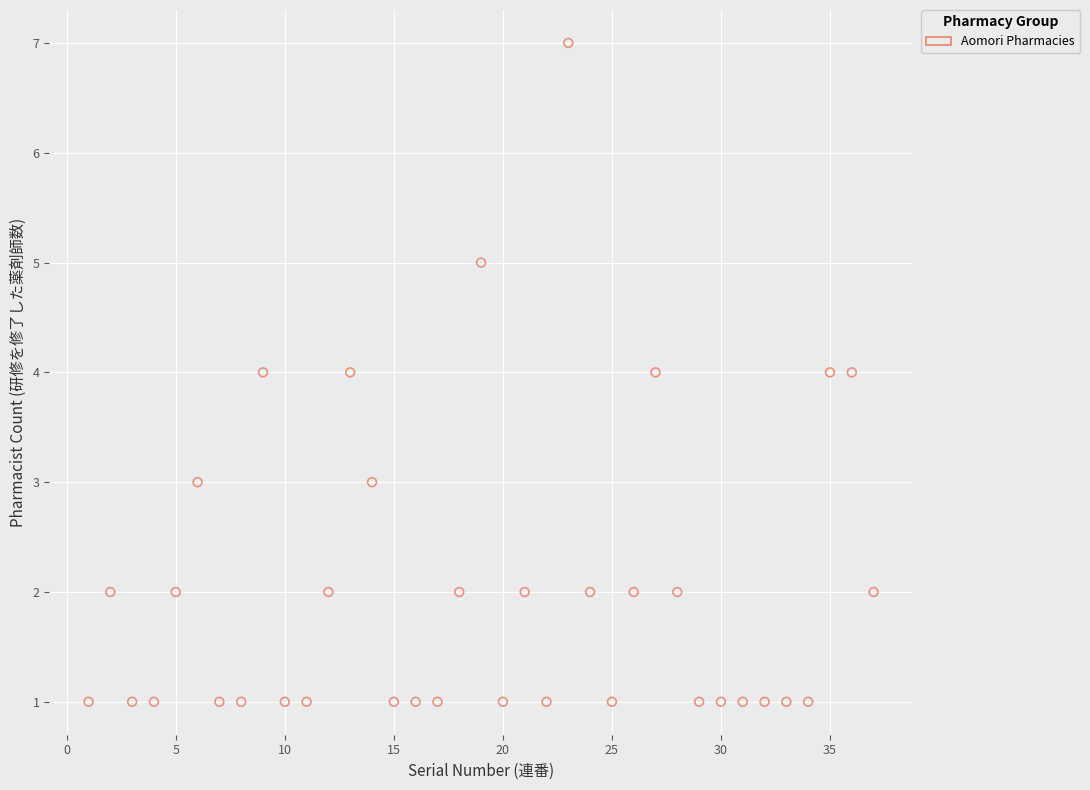

What is the range of Y values (max minus min)?

6